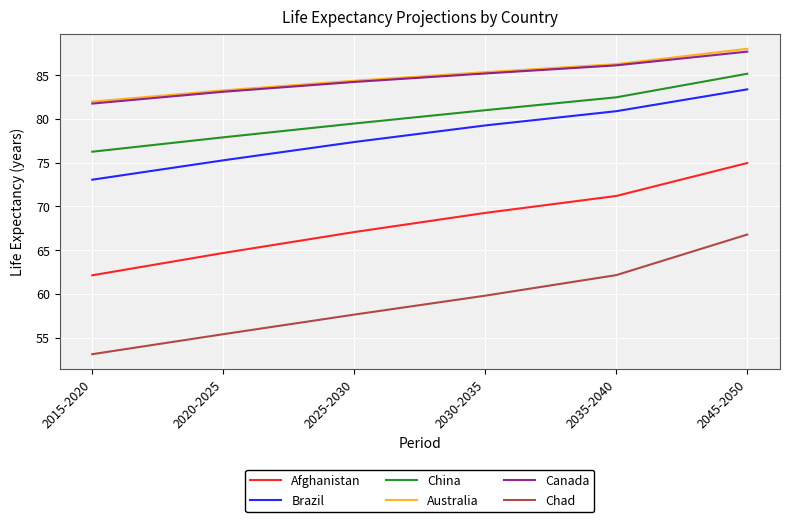

What is the sum of all Chad values?

354.9